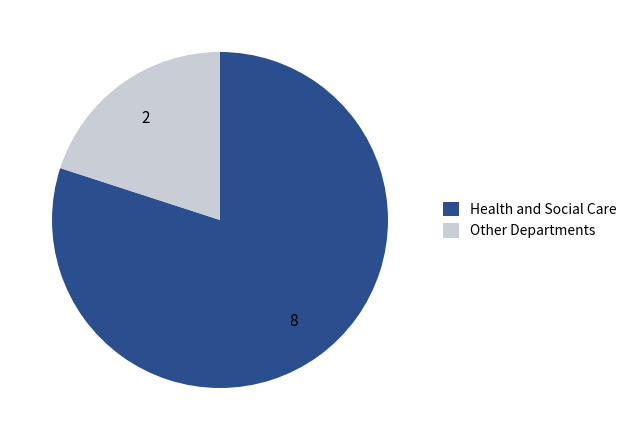

Rank the categories by value from lowest to highest.

Other Departments, Health and Social Care